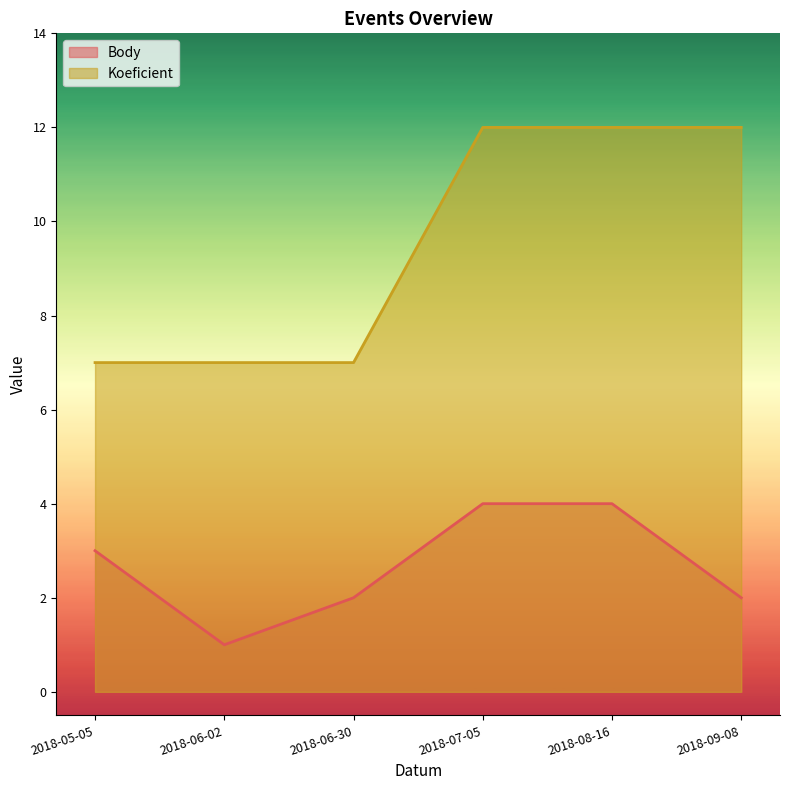

The Body series shows 4 at 2018-07-05. True or false?

True